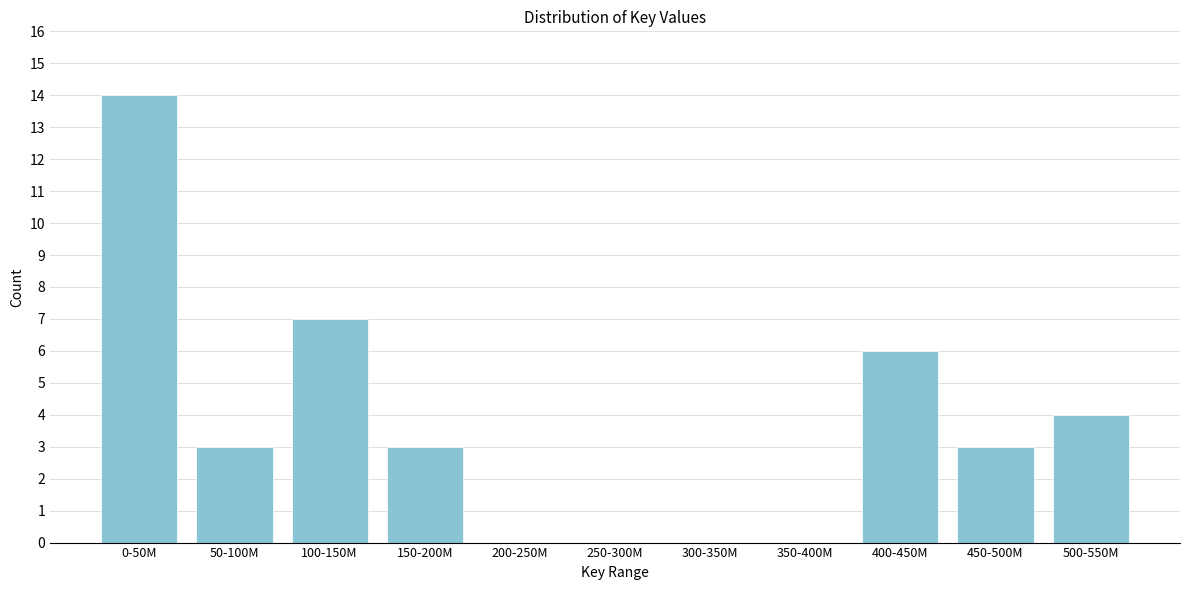

Reading left to right, list all the values displayed in this chart.

0-50M=14	50-100M=3	100-150M=7	150-200M=3	200-250M=0	250-300M=0	300-350M=0	350-400M=0	400-450M=6	450-500M=3	500-550M=4